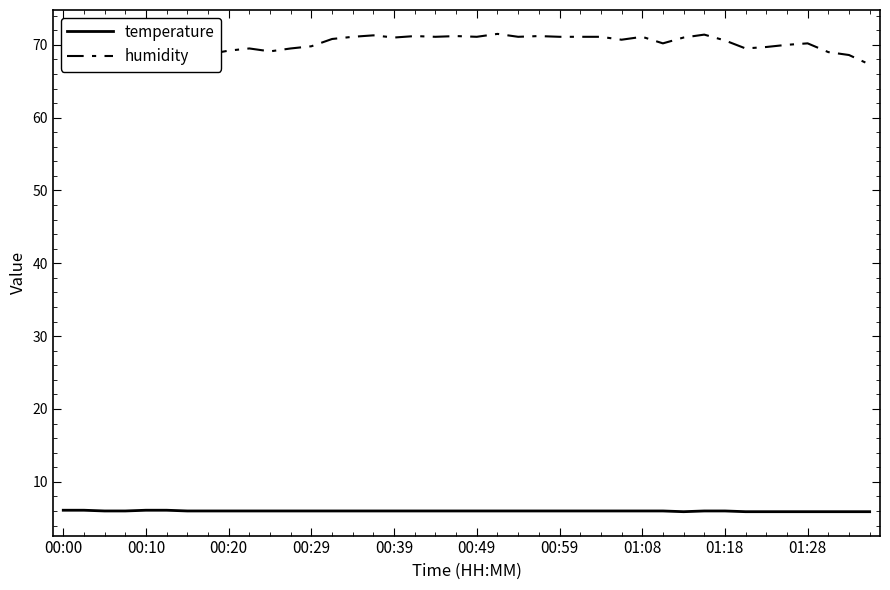

Which series has the largest total across all categories?

humidity